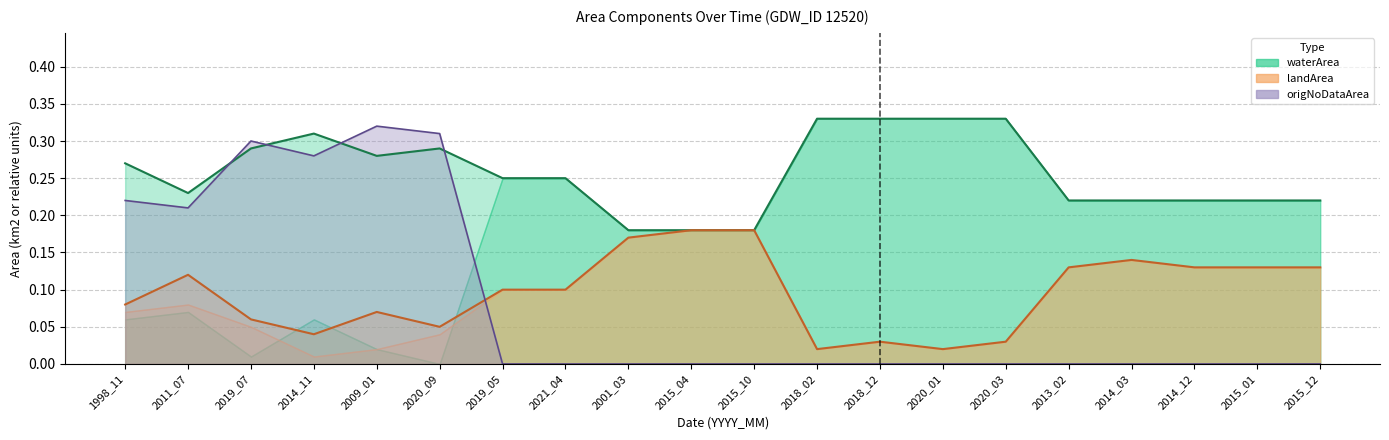

Reading left to right, what are all the values shown in this chart?

waterArea: 0.3	0.2	0.3	0.3	0.3	0.3	0.2	0.2	0.2	0.2	0.2	0.3	0.3	0.3	0.3	0.2	0.2	0.2	0.2	0.2
landArea: 0.1	0.1	0.1	0.0	0.1	0.1	0.1	0.1	0.2	0.2	0.2	0.0	0.0	0.0	0.0	0.1	0.1	0.1	0.1	0.1
origNoDataArea: 0.2	0.2	0.3	0.3	0.3	0.3	0.0	0.0	0.0	0.0	0.0	0.0	0.0	0.0	0.0	0.0	0.0	0.0	0.0	0.0